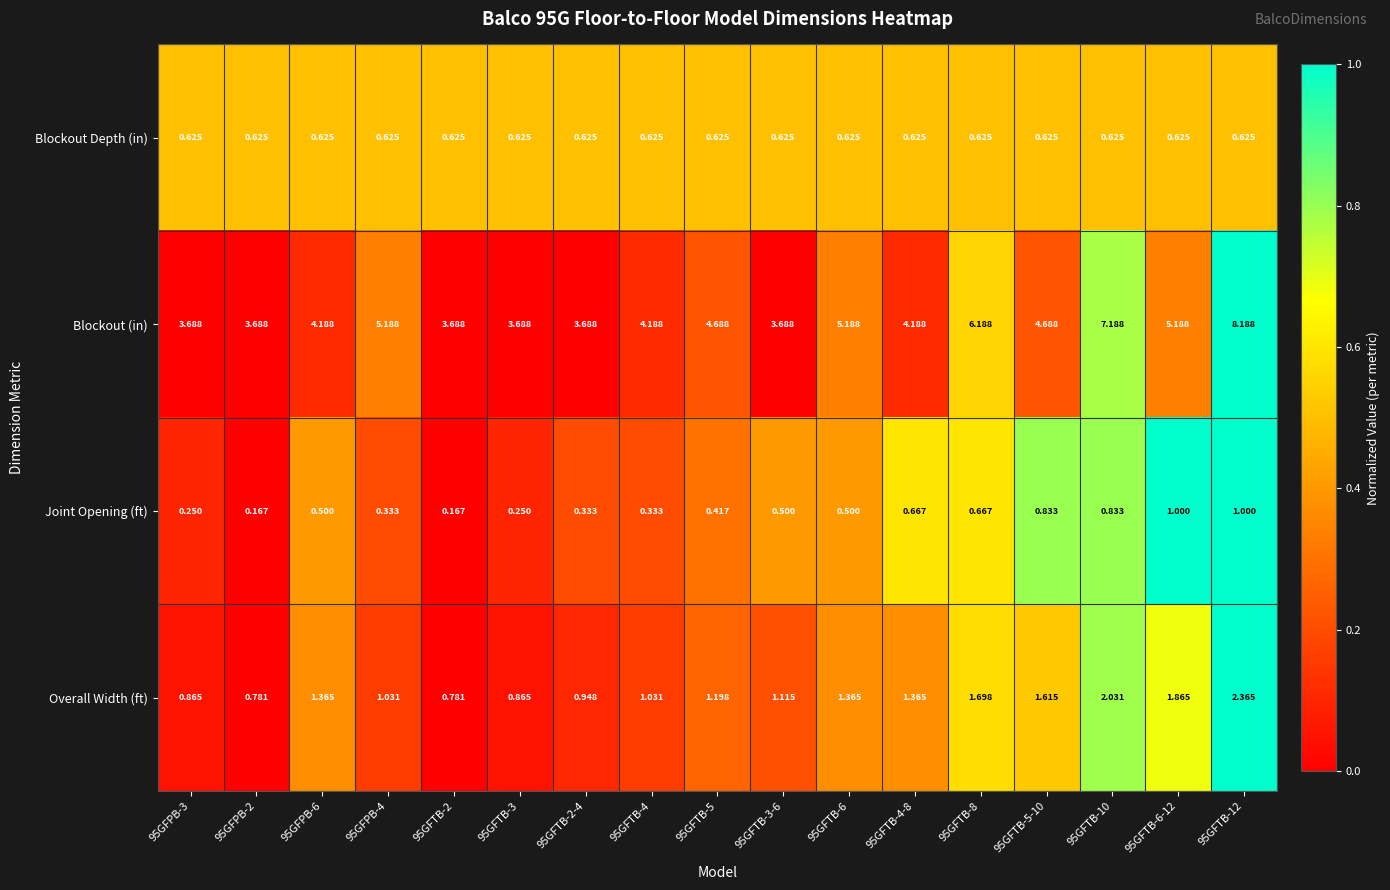

Between 95GFTB-4 and 95GFTB-3-6, which series saw the biggest shift?

Blockout (in)